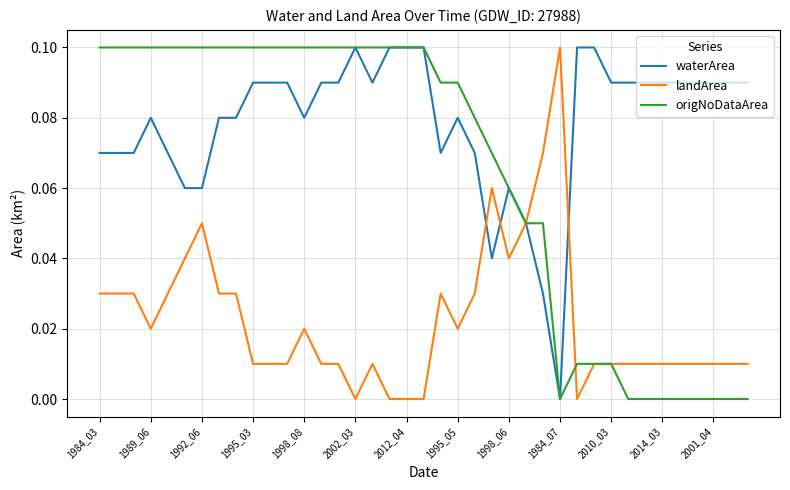

Rank the series by their average value, from lowest to highest.

landArea, origNoDataArea, waterArea